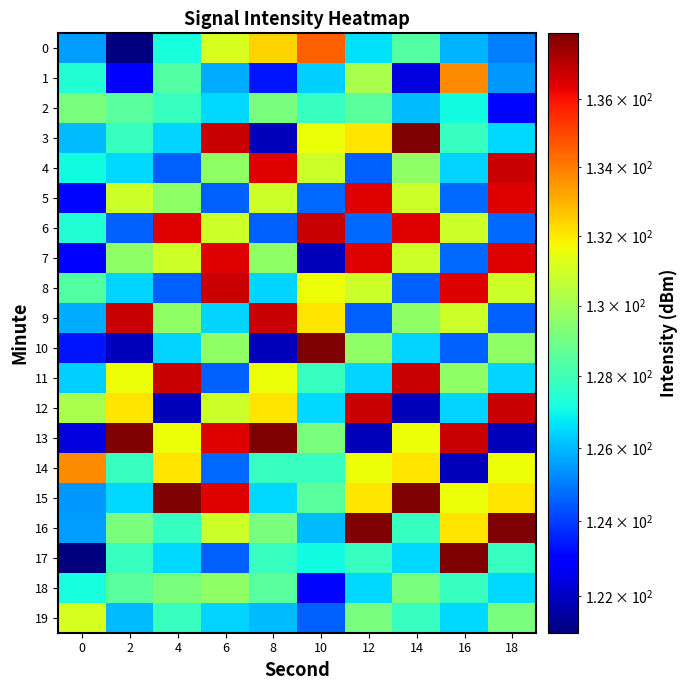

Which series has the largest total across all categories?

15